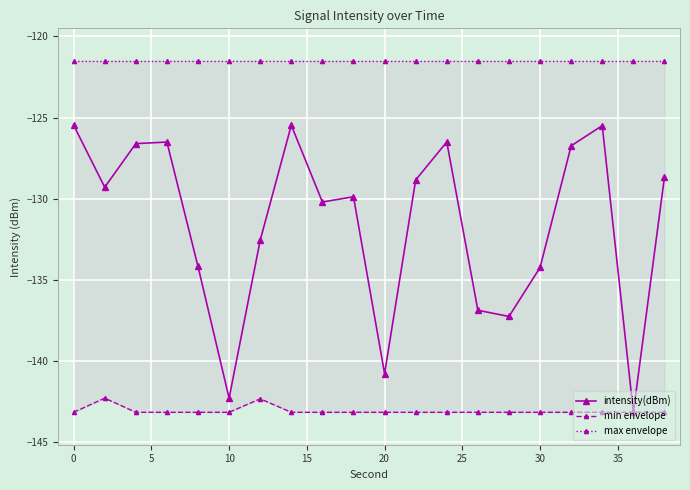

True or false: intensity(dBm) has more than 1 interior local peaks.

True